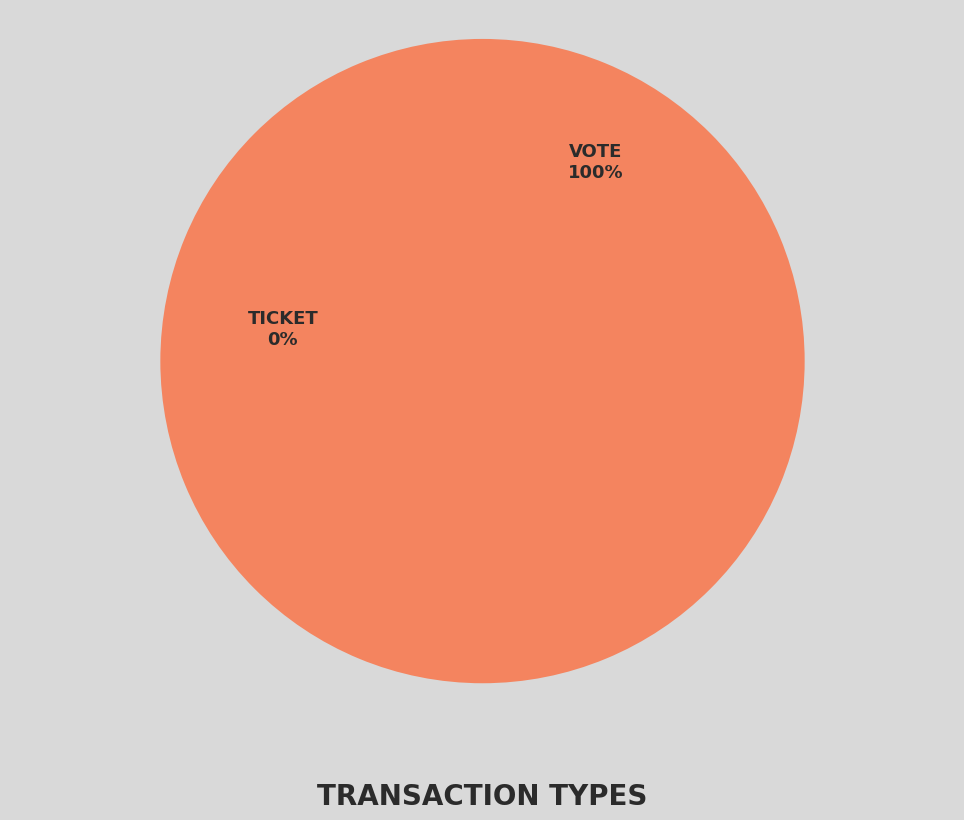

Which slice represents more than half of the pie?

Vote (io_index=1)